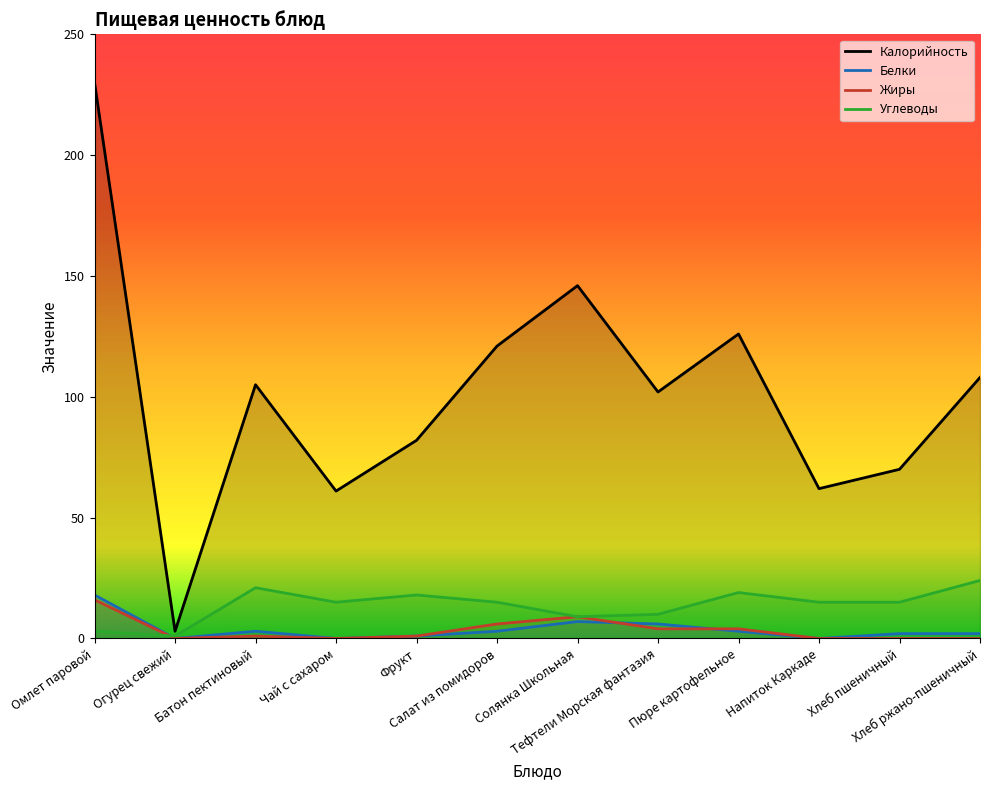

Reading left to right, transcribe all the data shown in this chart.

Калорийность: Омлет паровой=230	Огурец свежий=3	Батон пектиновый=105	Чай с сахаром=61	Фрукт=82	Салат из помидоров=121	Солянка Школьная=146	Тефтели Морская фантазия=102	Пюре картофельное=126	Напиток Каркаде=62	Хлеб пшеничный=70	Хлеб ржано-пшеничный=108
Белки: Омлет паровой=18	Огурец свежий=0	Батон пектиновый=3	Чай с сахаром=0	Фрукт=1	Салат из помидоров=3	Солянка Школьная=7	Тефтели Морская фантазия=6	Пюре картофельное=3	Напиток Каркаде=0	Хлеб пшеничный=2	Хлеб ржано-пшеничный=2
Жиры: Омлет паровой=16	Огурец свежий=0	Батон пектиновый=1	Чай с сахаром=0	Фрукт=1	Салат из помидоров=6	Солянка Школьная=9	Тефтели Морская фантазия=4	Пюре картофельное=4	Напиток Каркаде=0	Хлеб пшеничный=0	Хлеб ржано-пшеничный=0
Углеводы: Омлет паровой=3	Огурец свежий=1	Батон пектиновый=21	Чай с сахаром=15	Фрукт=18	Салат из помидоров=15	Солянка Школьная=9	Тефтели Морская фантазия=10	Пюре картофельное=19	Напиток Каркаде=15	Хлеб пшеничный=15	Хлеб ржано-пшеничный=24